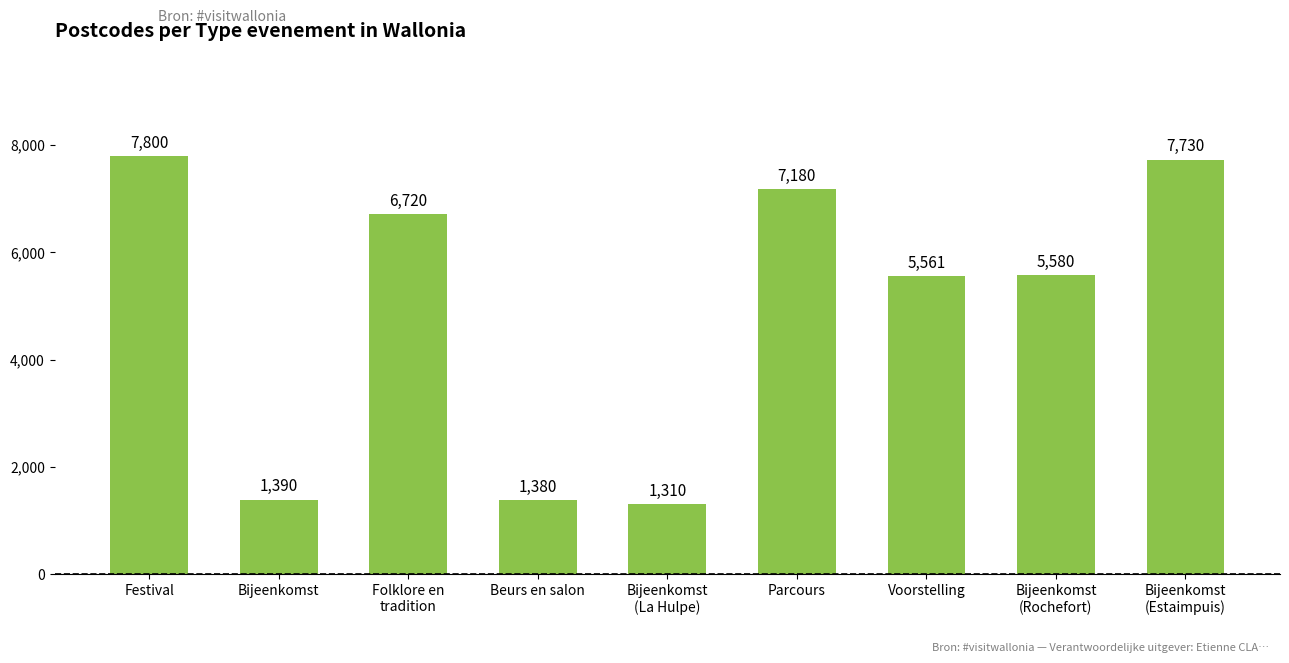

Is it true that the value at Bijeenkomst
(Rochefort) is 5580?

True